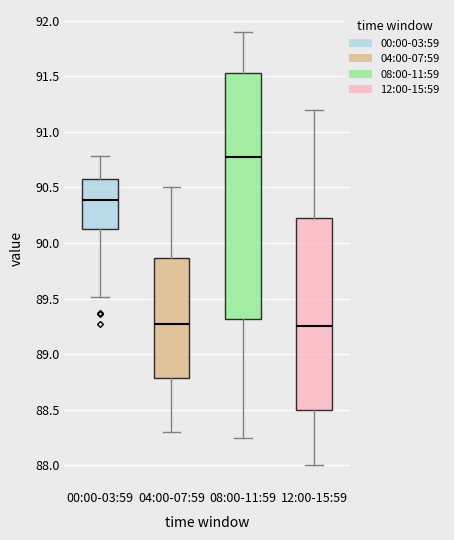

Reading left to right, read every box against the y-axis: the position of its median line, the range the box covers, and the ends of its whiskers. The values are not printed on the chart, so give them approximately, as read against the axis.

00:00-03:59: median 90.40, box 90.10 to 90.55, whiskers 89.50 to 90.80
04:00-07:59: median 89.30, box 88.80 to 89.85, whiskers 88.30 to 90.50
08:00-11:59: median 90.80, box 89.30 to 91.55, whiskers 88.25 to 91.90
12:00-15:59: median 89.25, box 88.50 to 90.25, whiskers 88.00 to 91.20